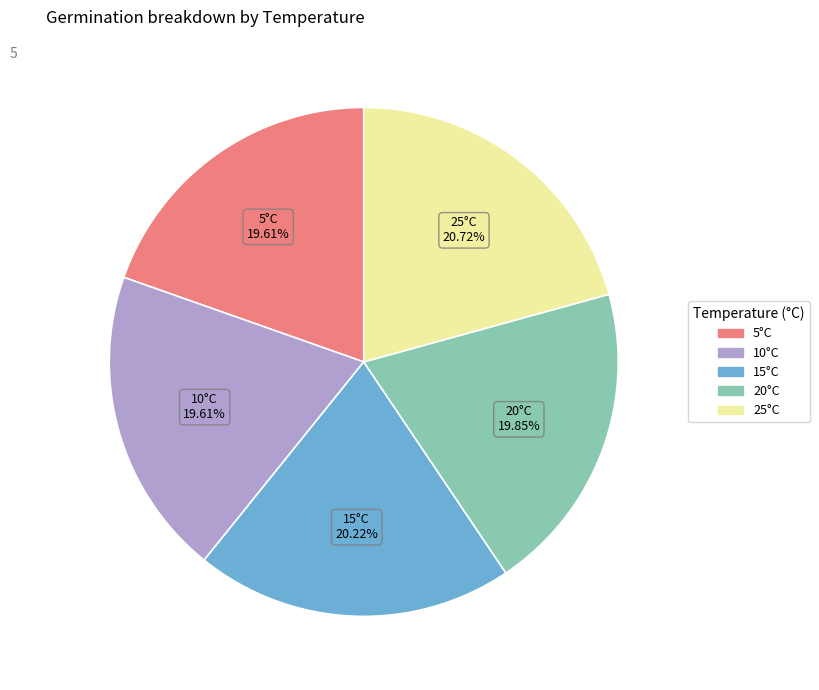

How many slices are in this pie chart?

5